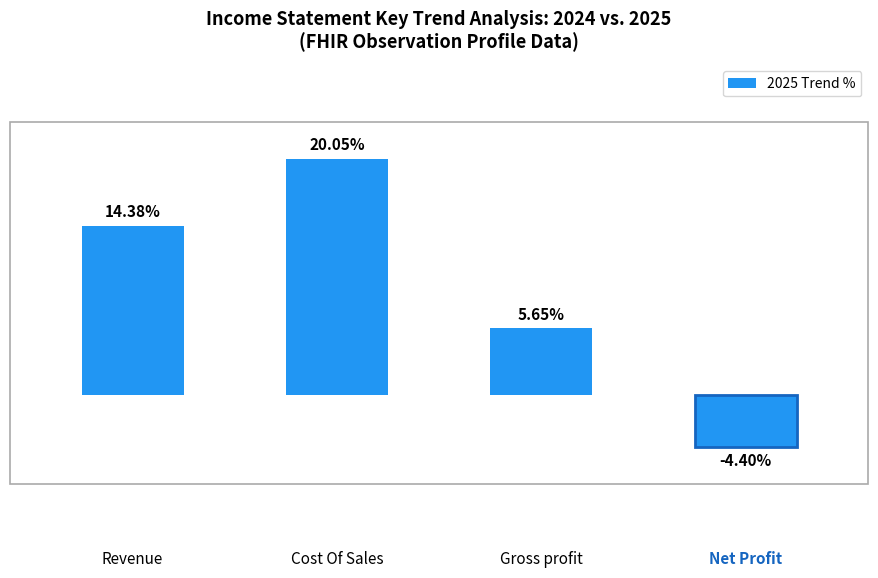

Rank the categories by value from highest to lowest.

Cost Of Sales, Revenue, Gross profit, Net Profit